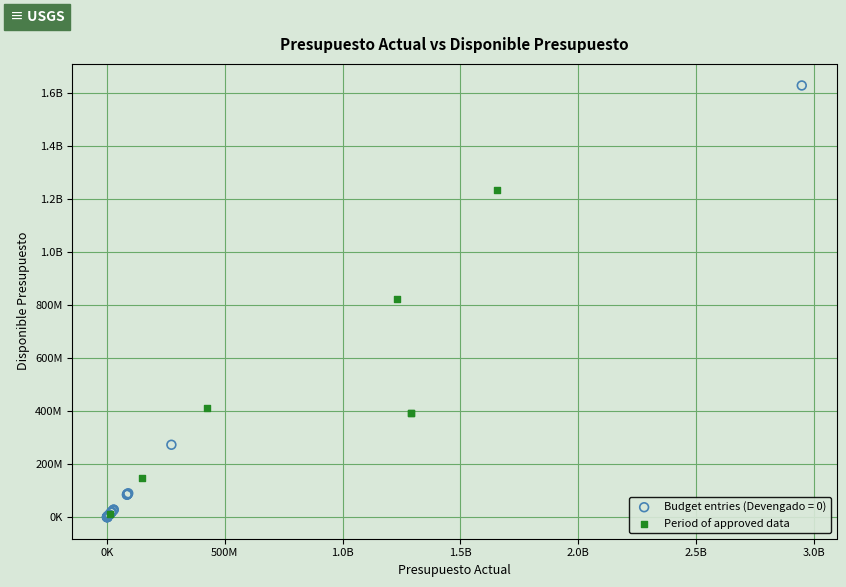

What are all the series names shown in the legend?

Budget entries (Devengado = 0), Period of approved data